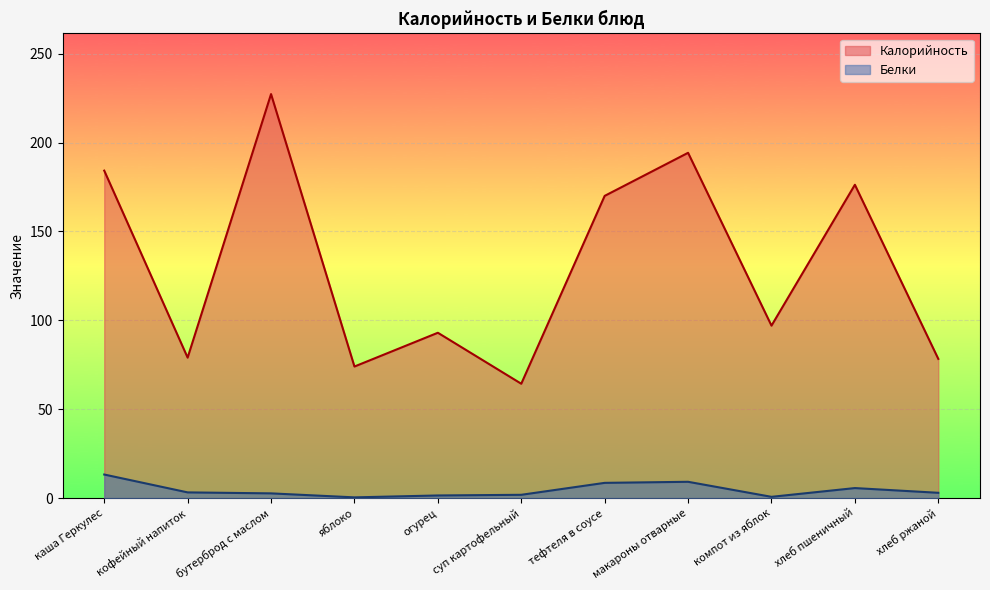

At компот из яблок, list the series in order from smallest to largest.

Белки, Калорийность